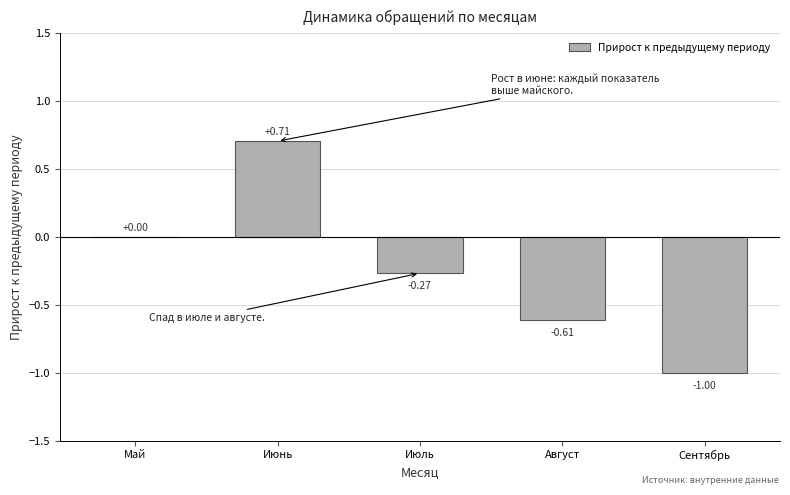

What is the sum of all values?

-1.2